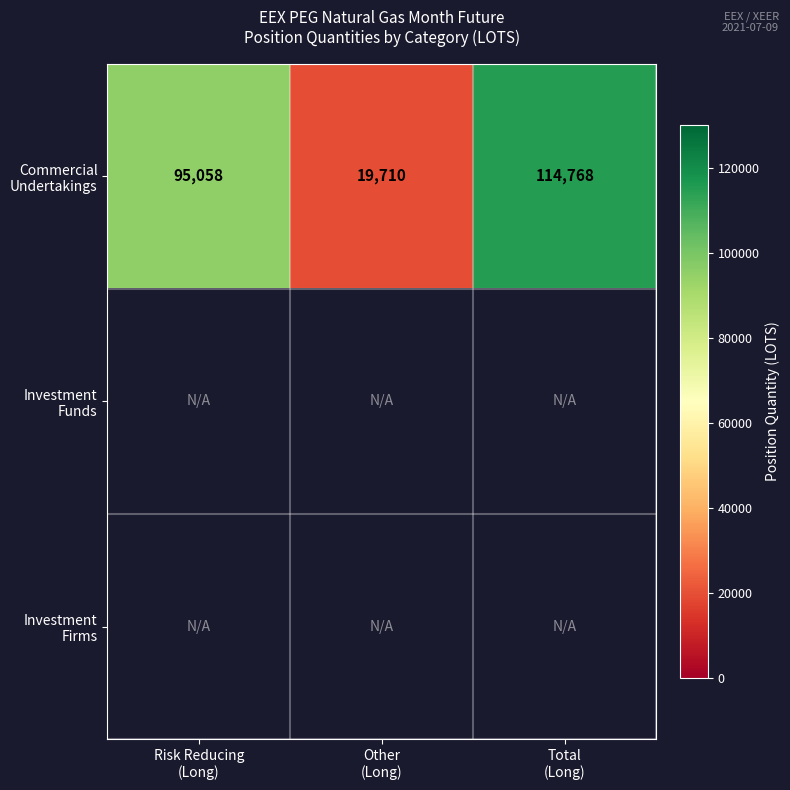

Rank the series at Other (Long) from highest to lowest value.

Commercial Undertakings, Investment Funds, Investment Firms